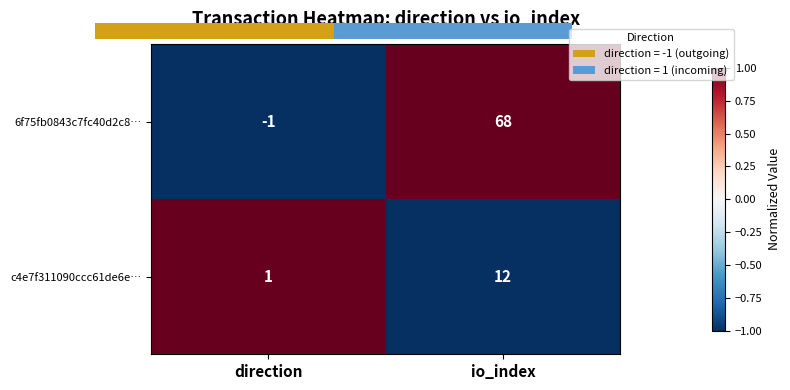

At which category is the sum across all series the highest?

direction